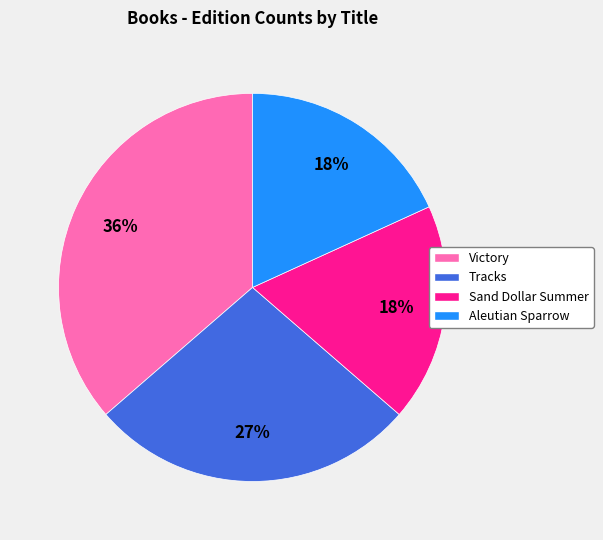

Approximately how many times larger is the value at Tracks compared to Victory?

0.8